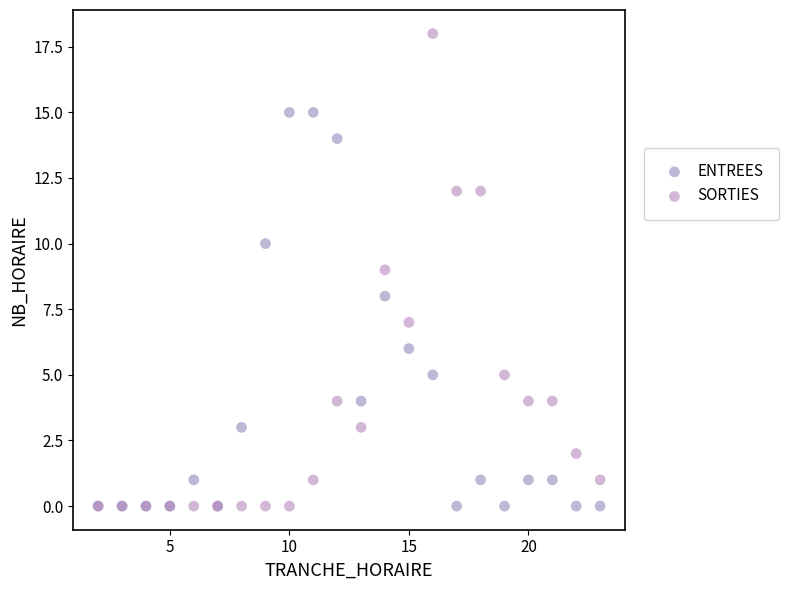

What are all the series names shown in the legend?

ENTREES, SORTIES